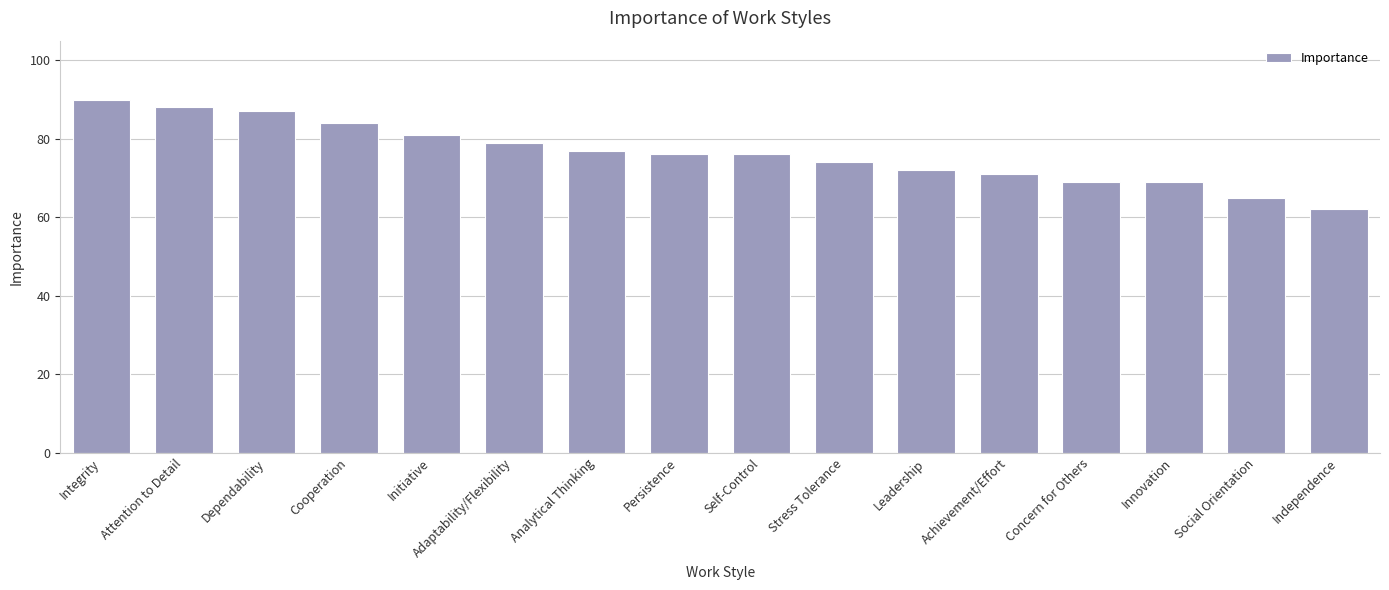

Is it true that the value at Innovation is 39?

False